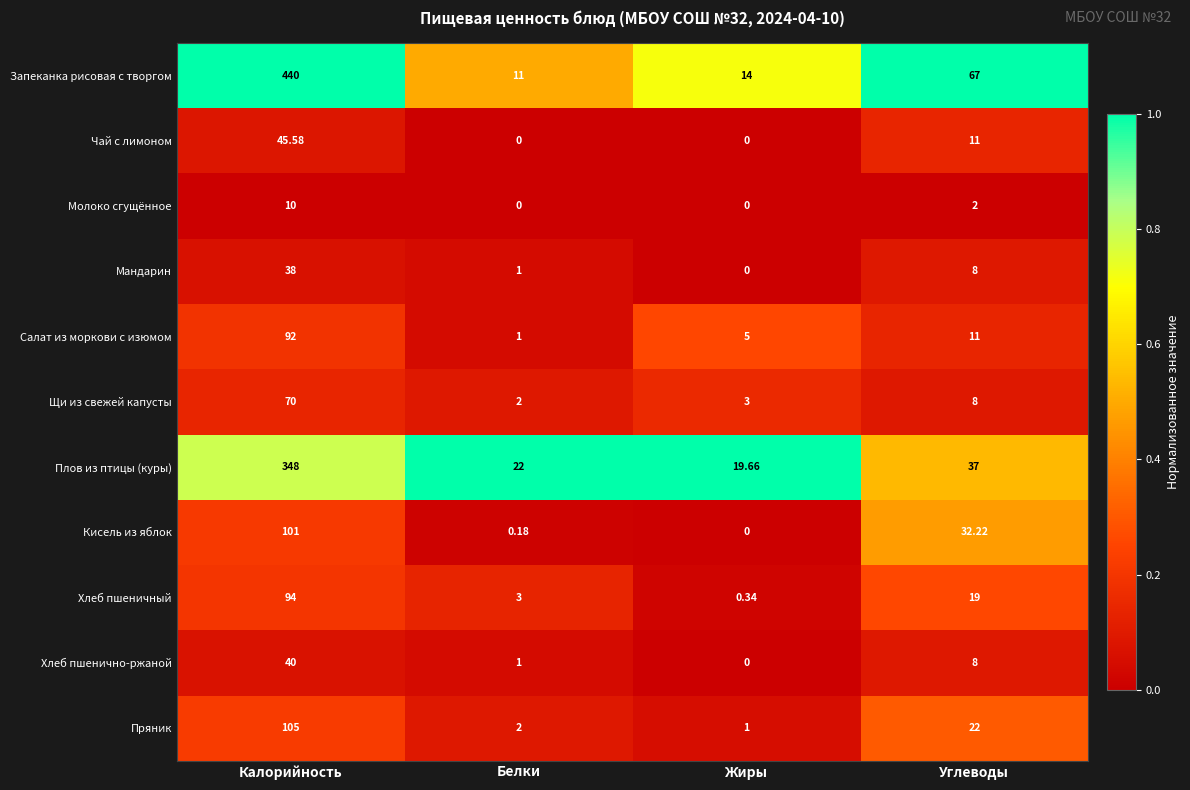

How many categories are shown in the chart?

4